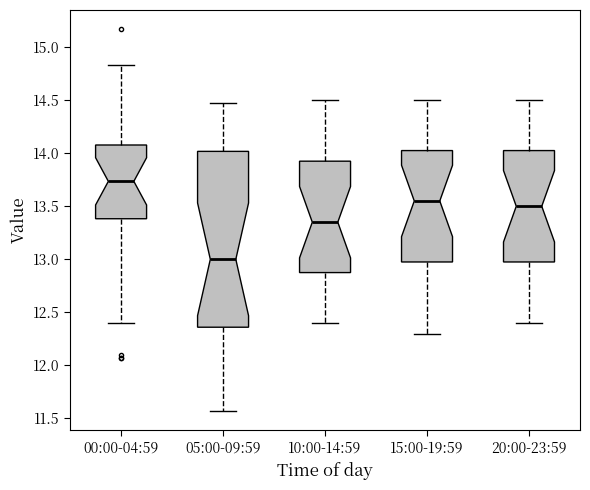

Reading left to right, transcribe this box plot: for each box, give where its median line is, the range the box spans, and where its two whiskers end, as read against the y-axis. The values are not printed on the chart, so give them approximately, as read against the axis.

00:00-04:59: median 13.75, box 13.40 to 14.10, whiskers 12.40 to 14.85
05:00-09:59: median 13.00, box 12.35 to 14.00, whiskers 11.55 to 14.45
10:00-14:59: median 13.35, box 12.90 to 13.95, whiskers 12.40 to 14.50
15:00-19:59: median 13.55, box 13.00 to 14.05, whiskers 12.30 to 14.50
20:00-23:59: median 13.50, box 13.00 to 14.05, whiskers 12.40 to 14.50